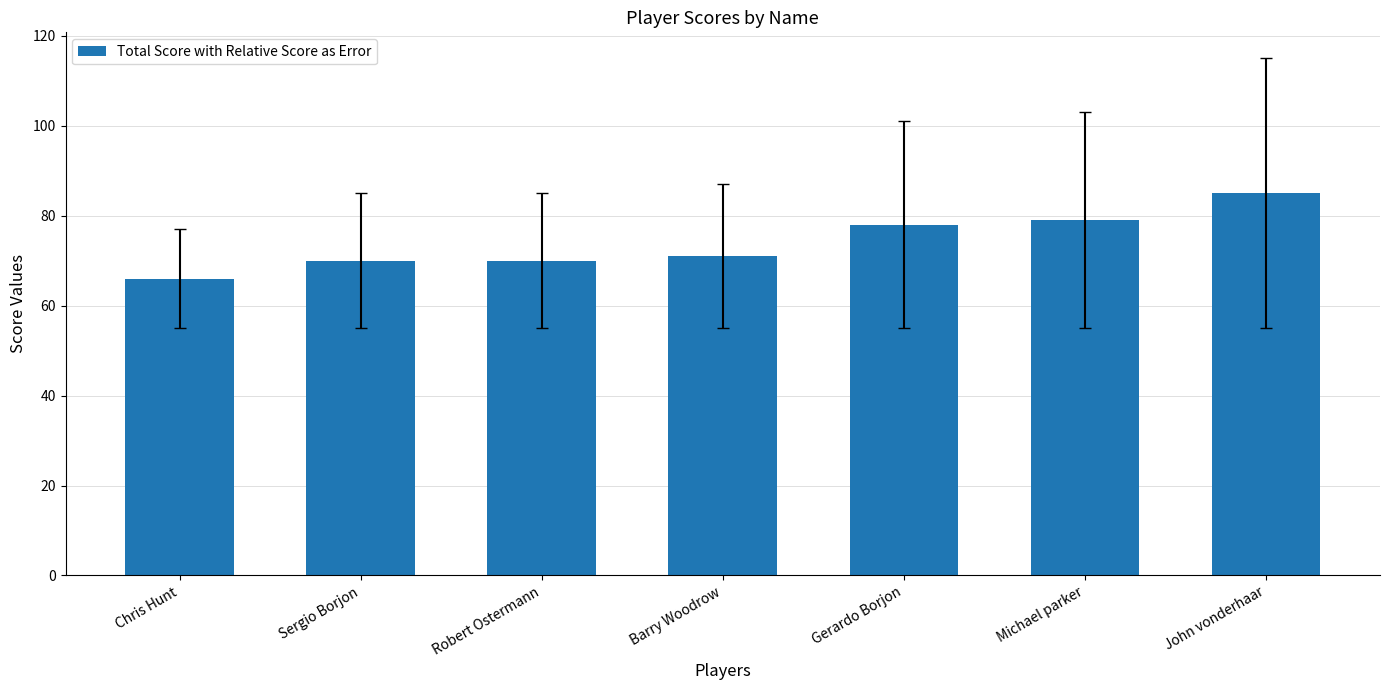

What is the value of the 1st bar from the left?

66